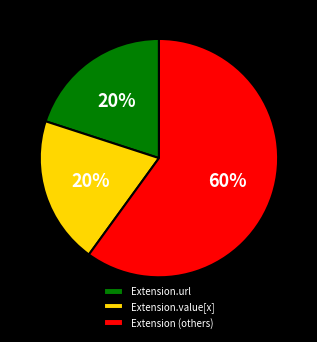

Does any single category account for the majority?

Yes